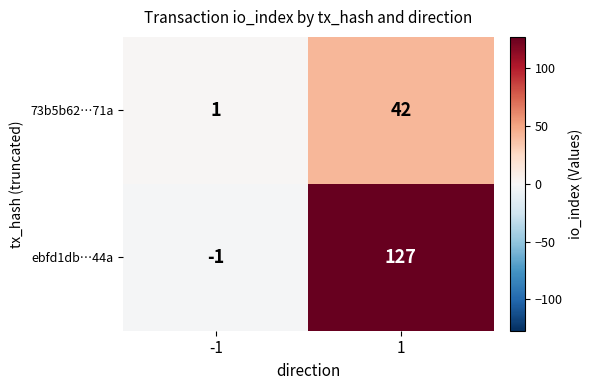

Which series has the largest total across all categories?

ebfd1db…44a